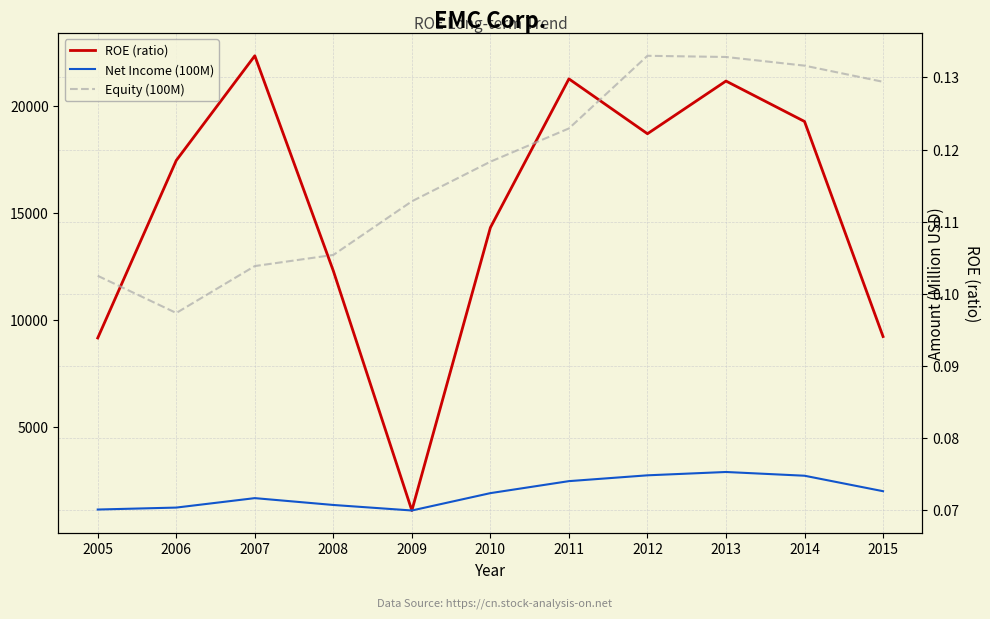

What is the value of the Net Income (100M) point at the 8th from the left?

2733.0